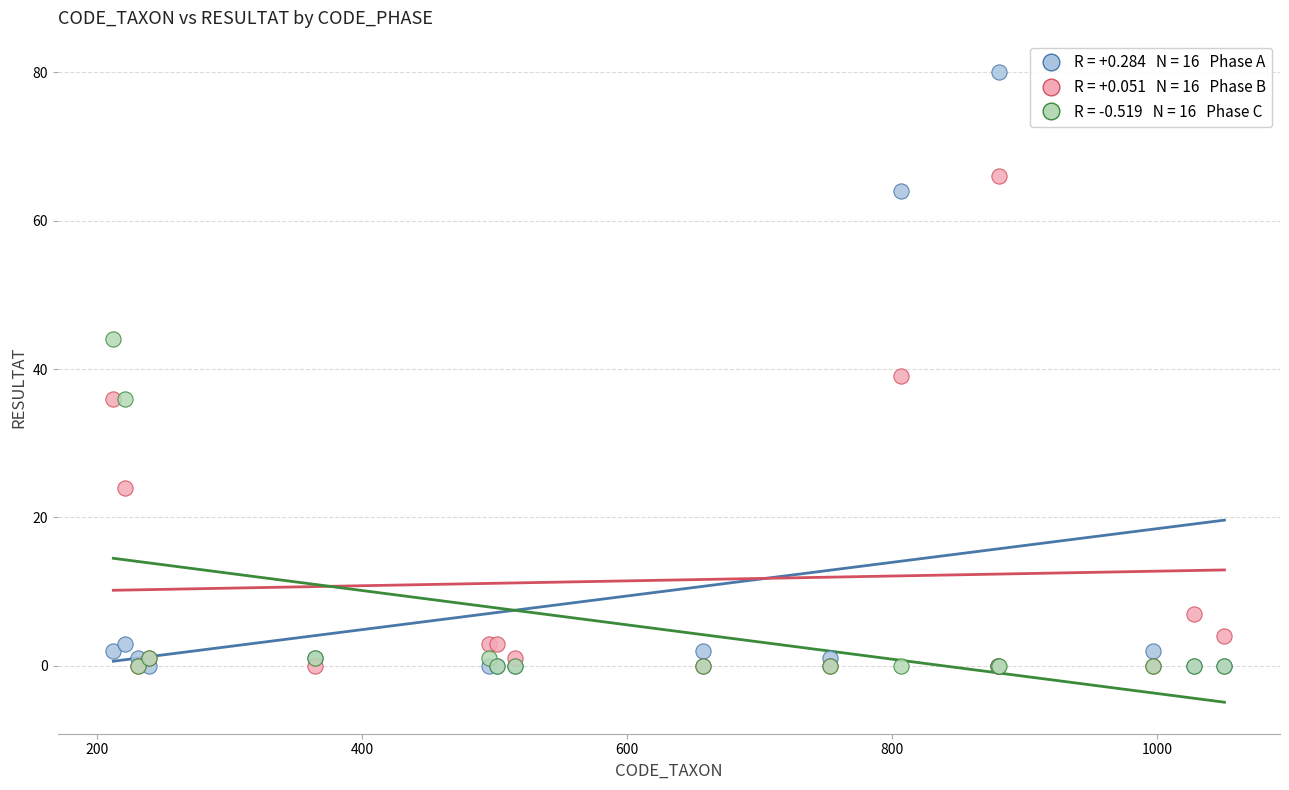

Across all series, what Y value is closest to 40?

39